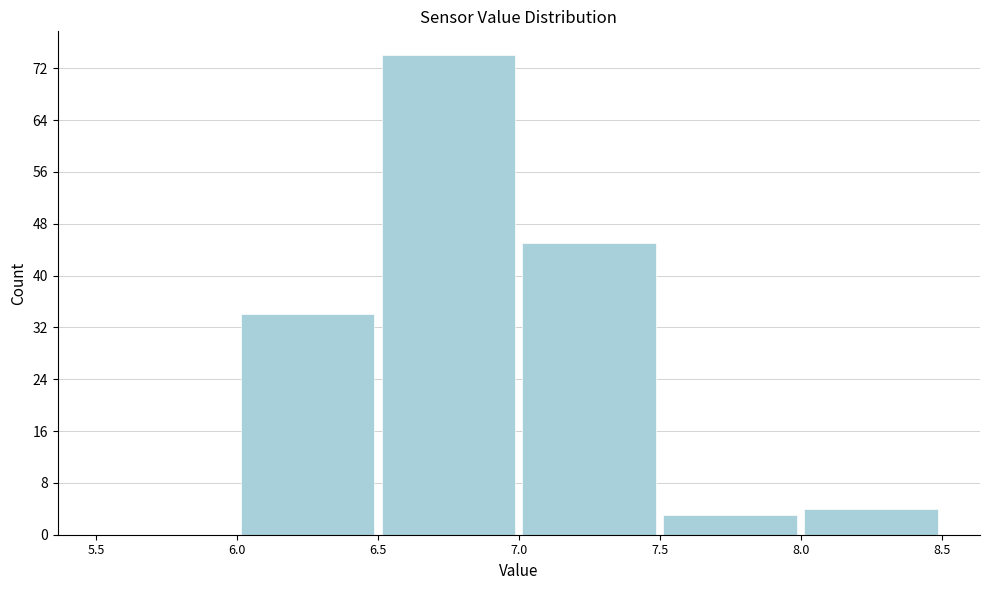

Reading left to right, list every bar in this chart as the range it spans on the x-axis followed by its height. The values are not printed on the chart, so give them approximately, as read against the axis.

5.5 to 6.0: 0
6.0 to 6.5: 34
6.5 to 7.0: 74
7.0 to 7.5: 45
7.5 to 8.0: 3
8.0 to 8.5: 4